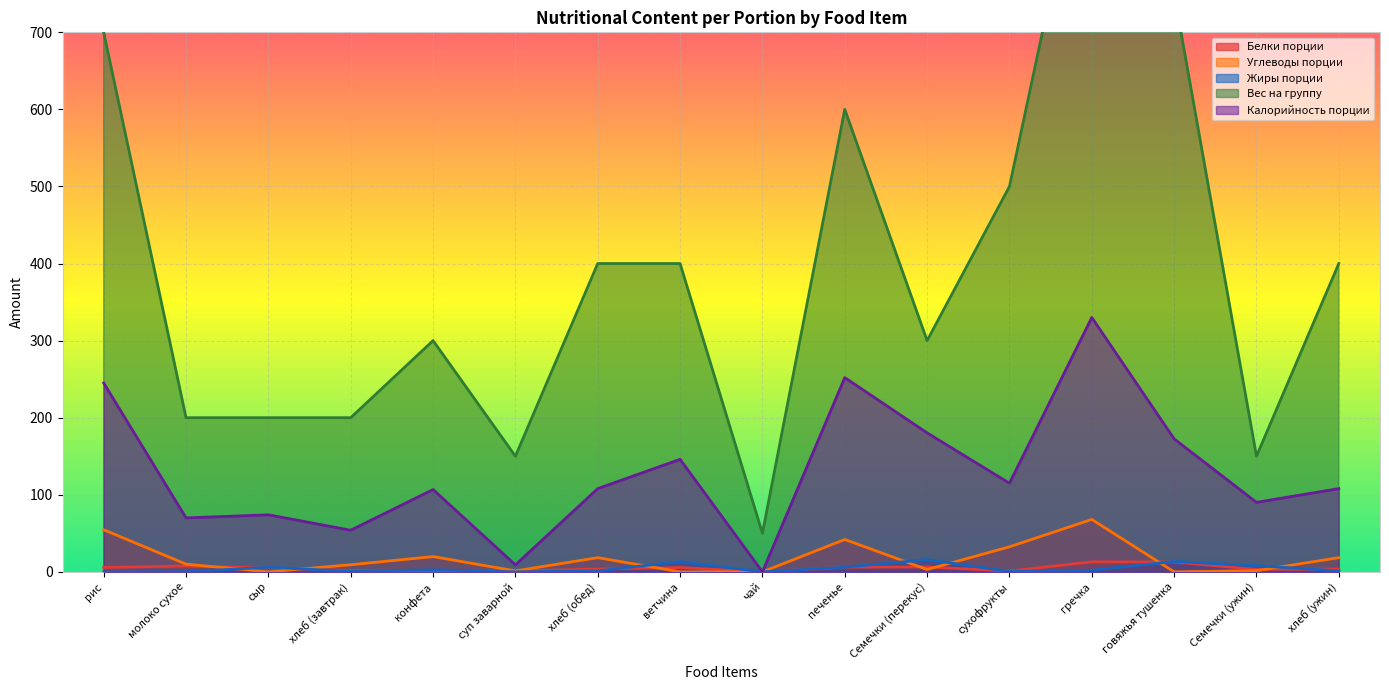

True or false: Вес на группу and Белки порции cross at least once.

False